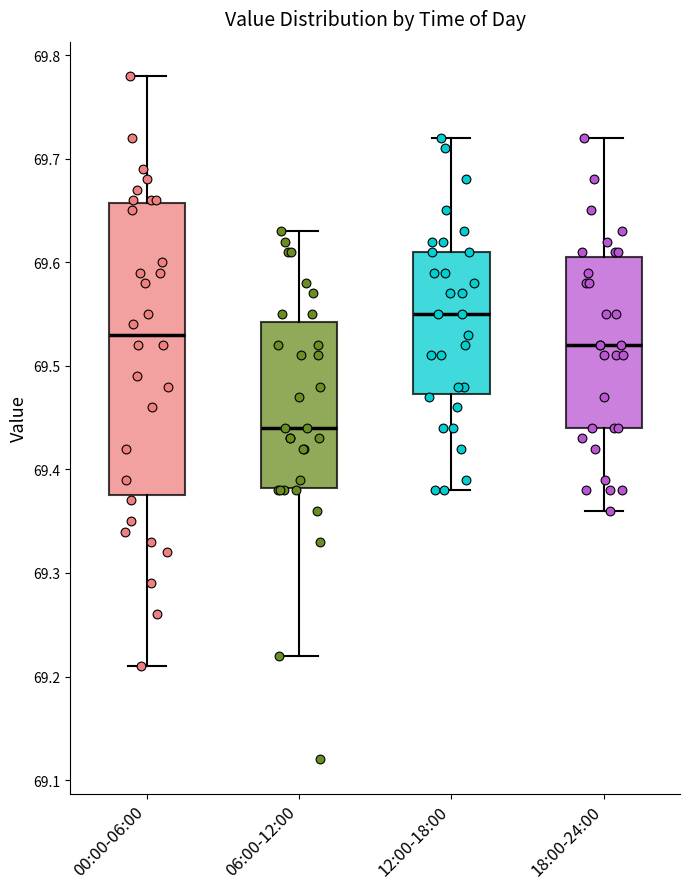

Reading left to right, read every box against the y-axis: the position of its median line, the range the box covers, and the ends of its whiskers. The values are not printed on the chart, so give them approximately, as read against the axis.

00:00-06:00: median 69.53, box 69.38 to 69.66, whiskers 69.21 to 69.78
06:00-12:00: median 69.44, box 69.38 to 69.54, whiskers 69.22 to 69.63
12:00-18:00: median 69.55, box 69.47 to 69.61, whiskers 69.38 to 69.72
18:00-24:00: median 69.52, box 69.44 to 69.61, whiskers 69.36 to 69.72